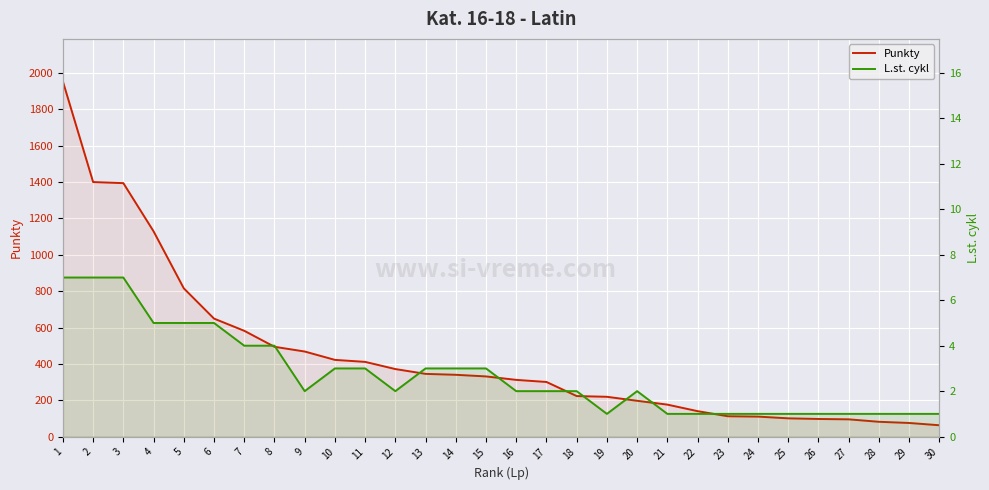

Where is L.st. cykl nearest to the value 4?

7